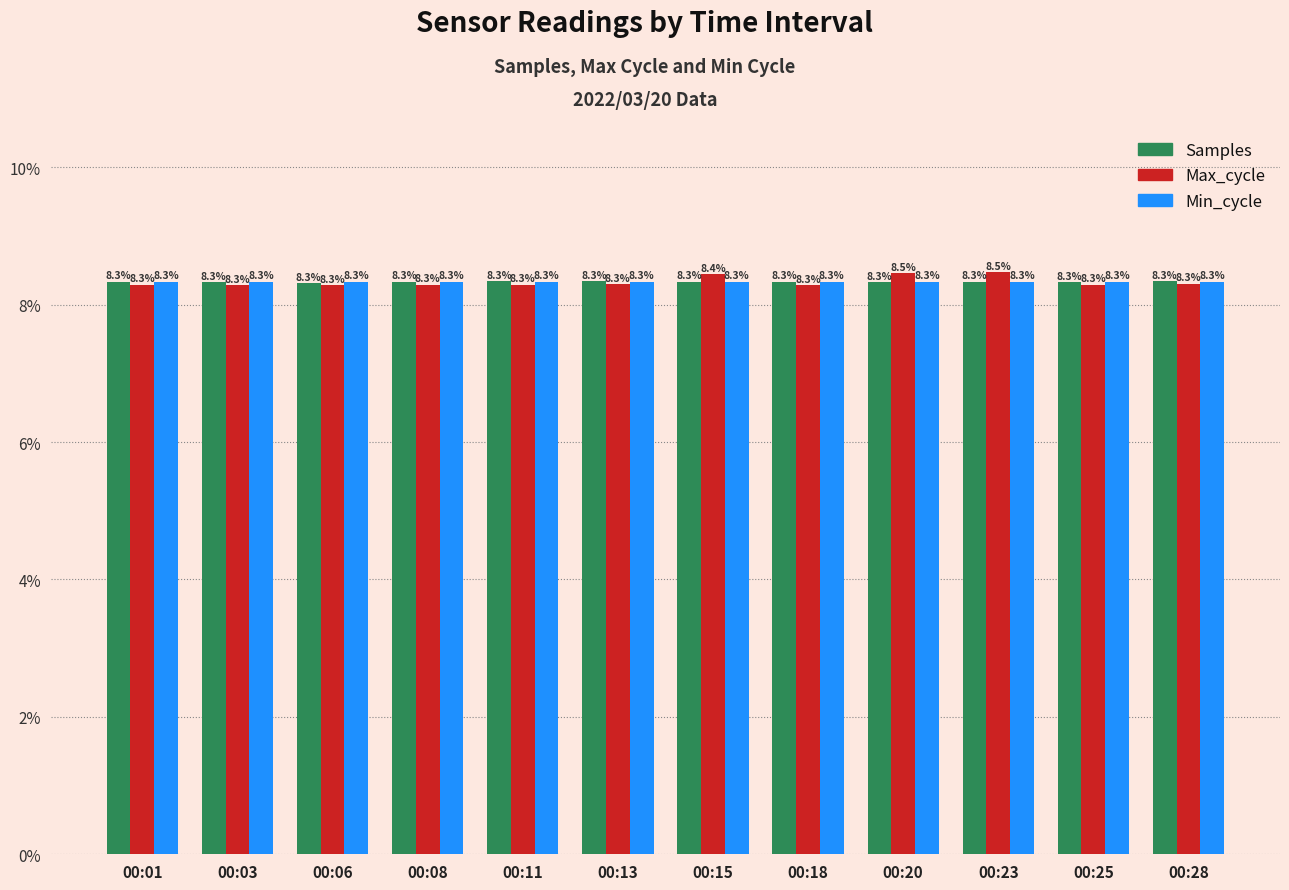

Does the chart contain any negative values?

No